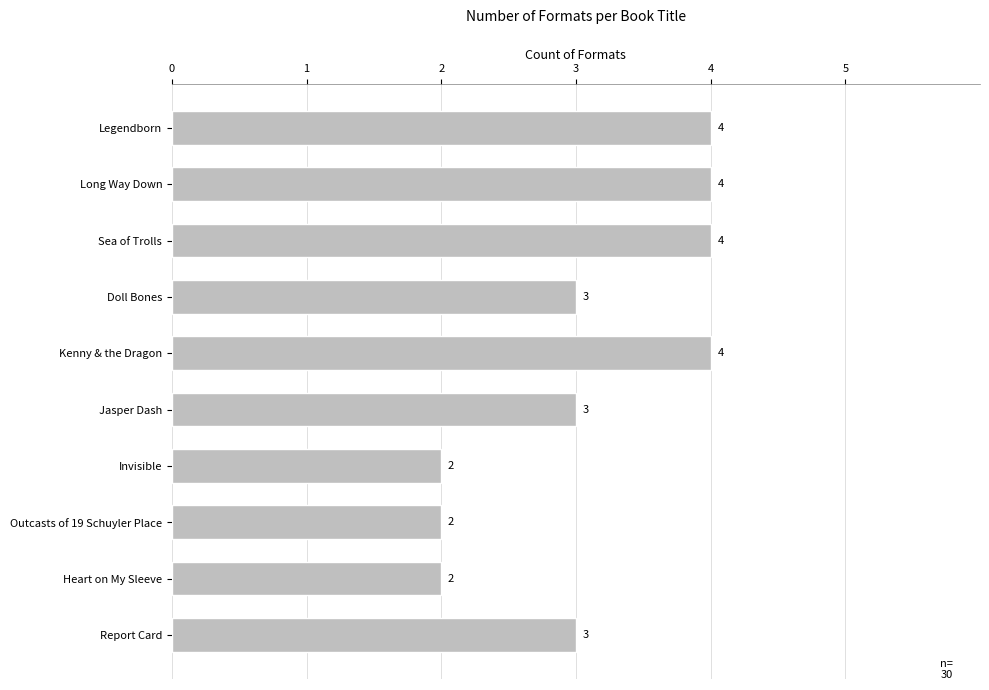

Count the values in the range 2 to 4.

10